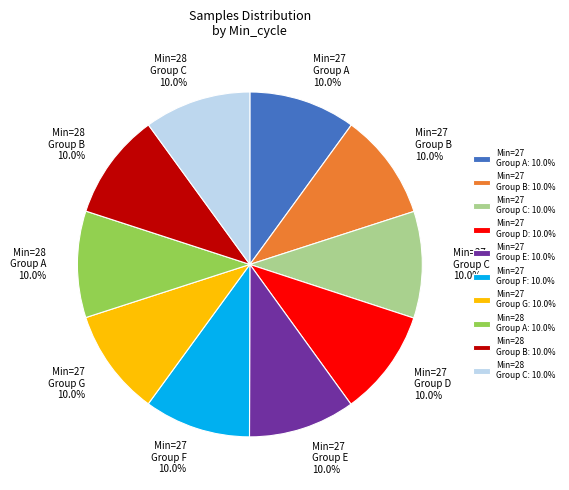

Do Min=27 Group E and Min=27 Group A together represent more than half of the pie?

No